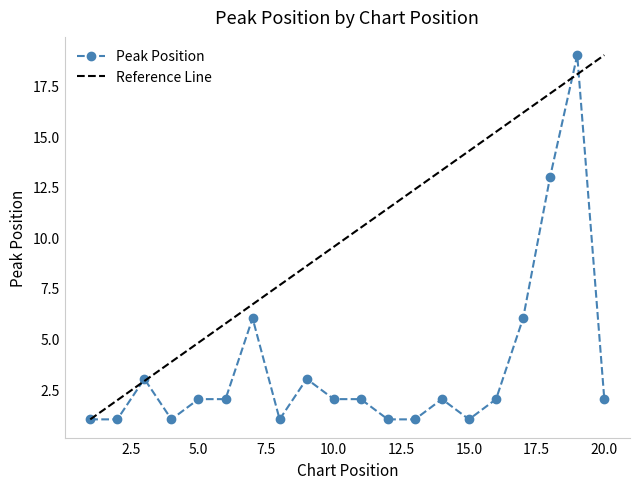

Which series has the largest total across all categories?

Reference Line